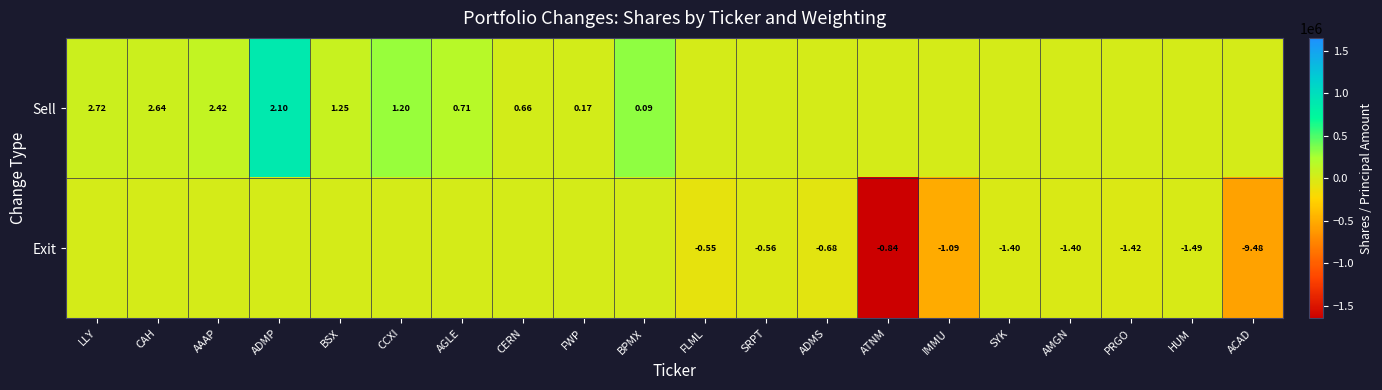

Which category has the highest value in the Sell series?

ADMP